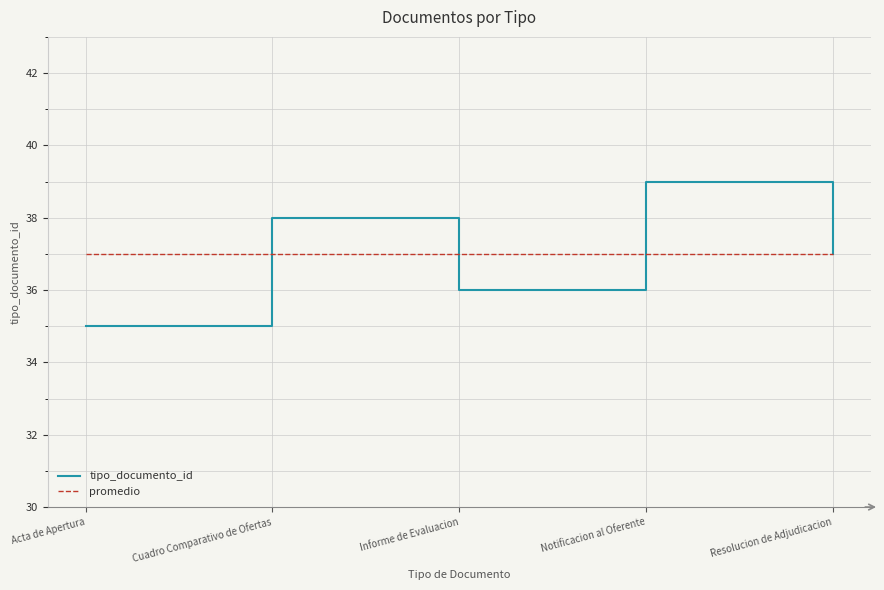

Which series has the largest range (max minus min)?

tipo_documento_id